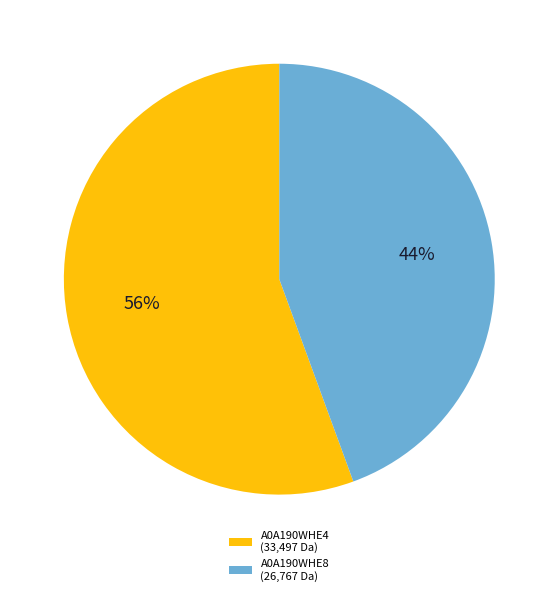

Which slice is the largest?

A0A190WHE4